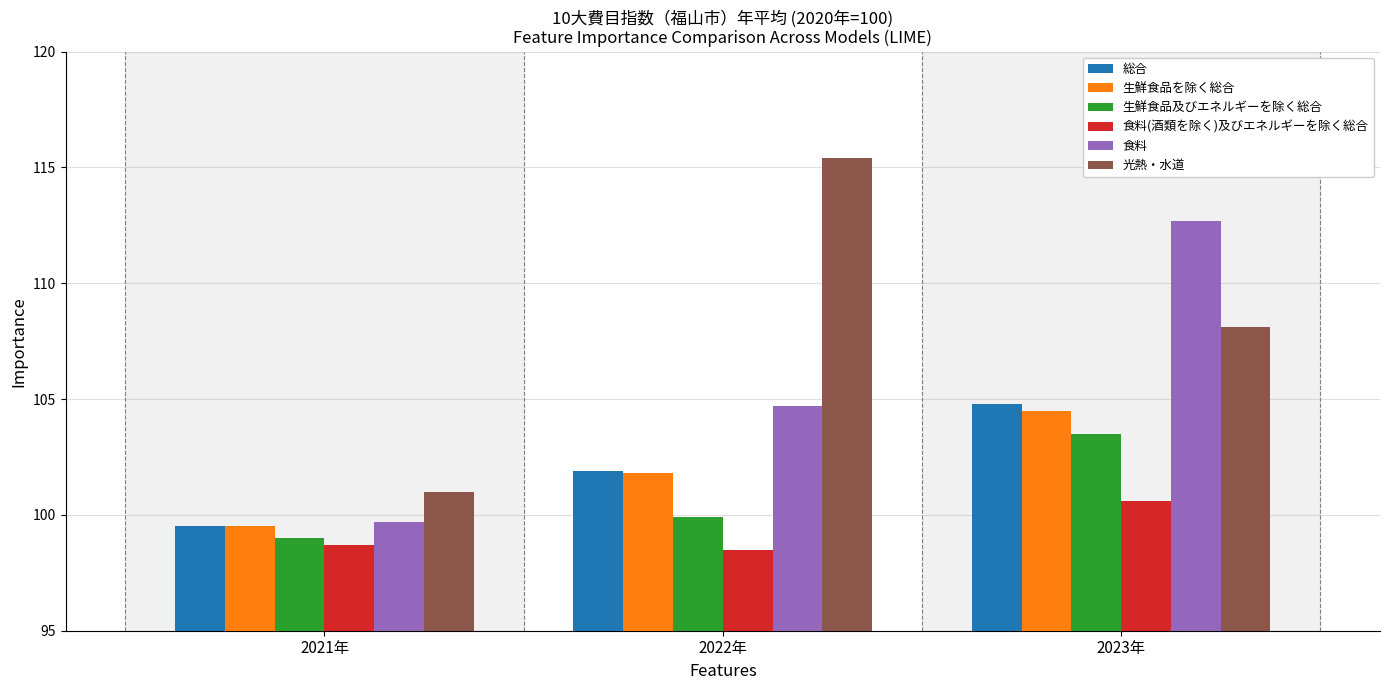

Where is 食料(酒類を除く)及びエネルギーを除く総合 nearest to the value 99?

2021年